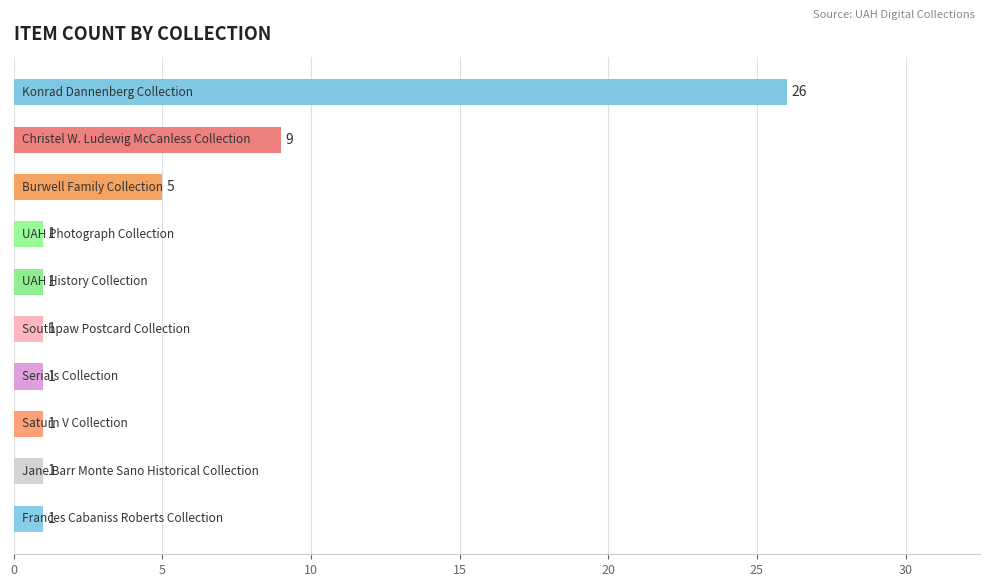

How many distinct data groups are displayed?

1